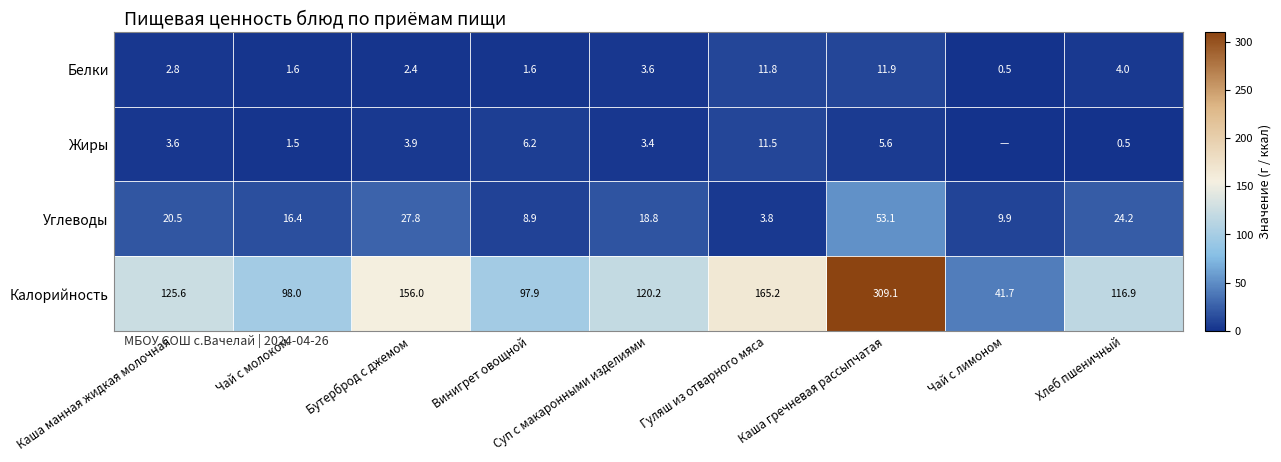

At which label does Калорийность reach its minimum?

Чай с лимоном